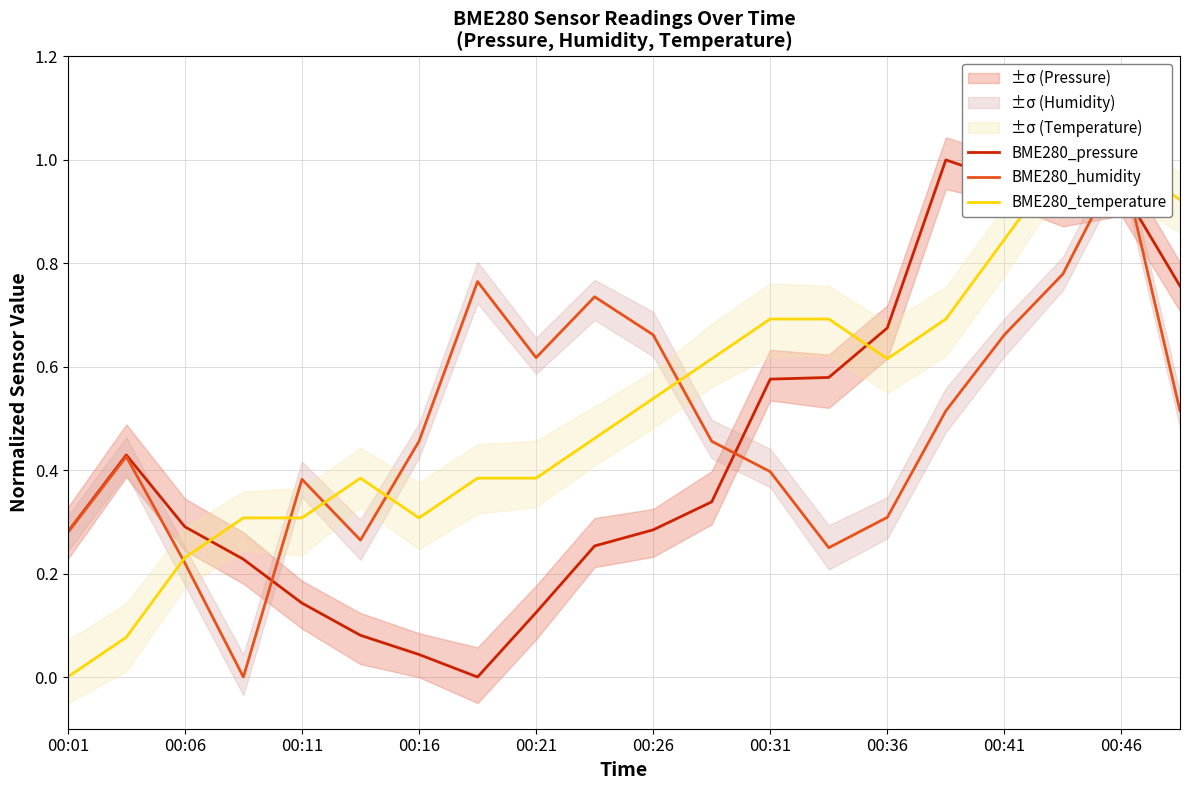

How many series are shown in this chart?

3